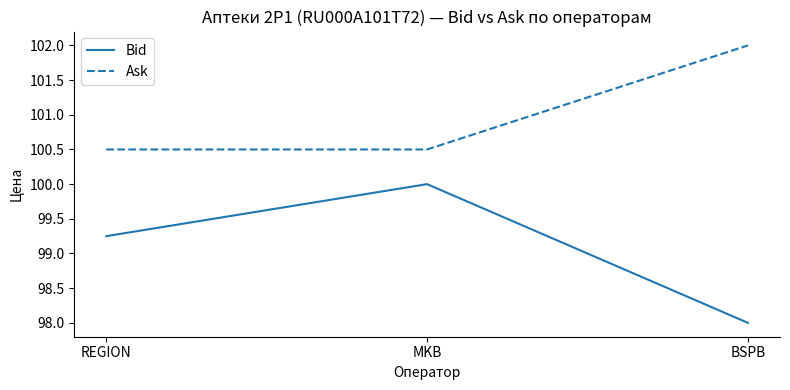

What position from the right is MKB?

2